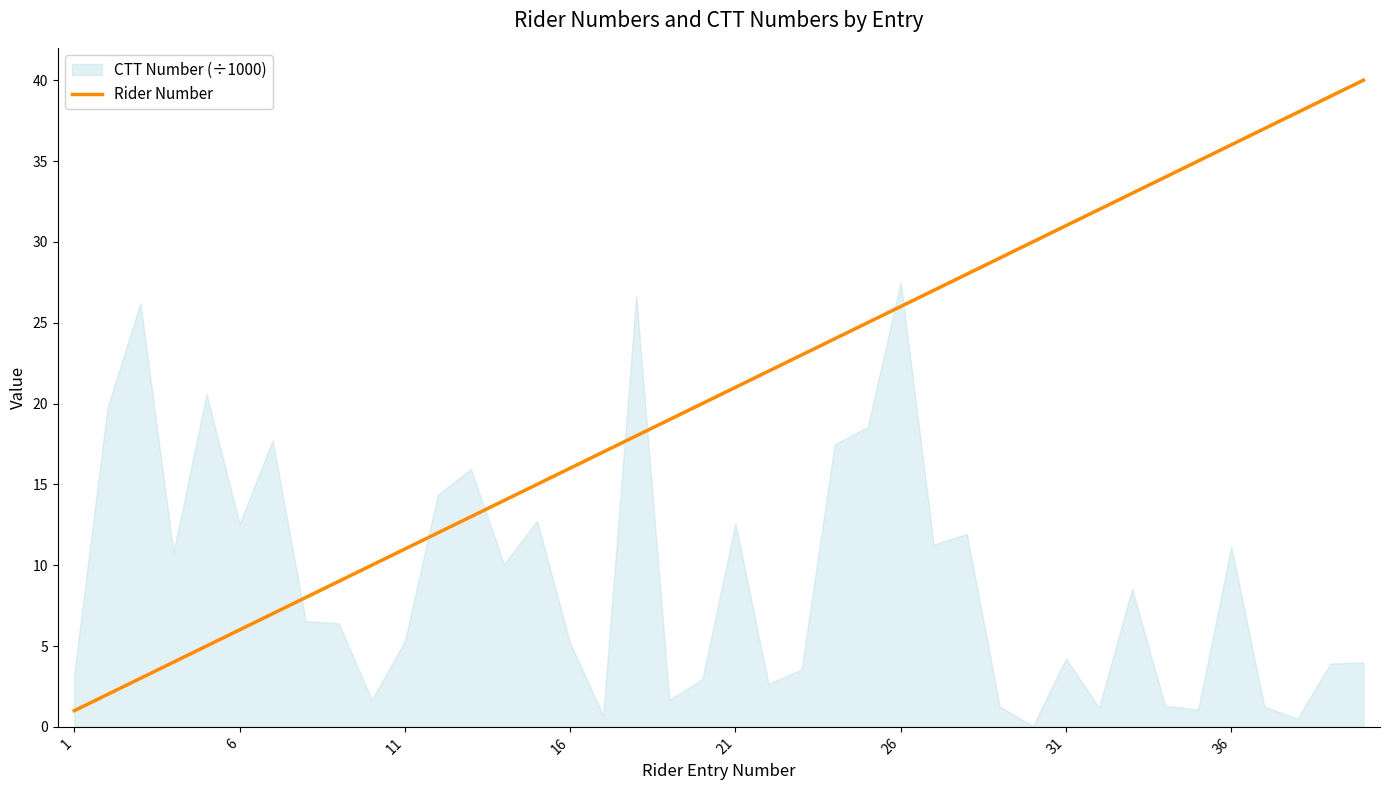

The value of Rider Number at 16 is 16. True or false?

True